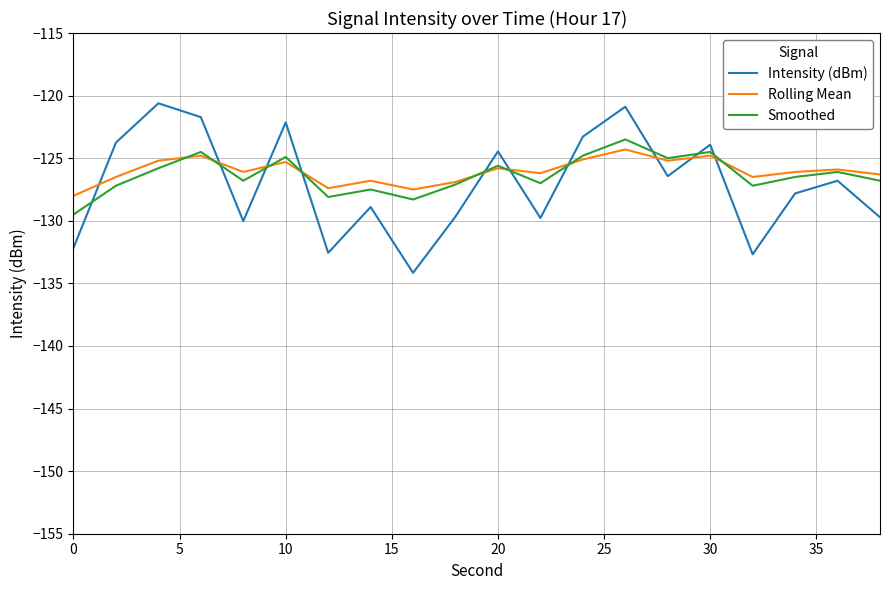

What is the average value of the Intensity (dBm) series?

-127.1